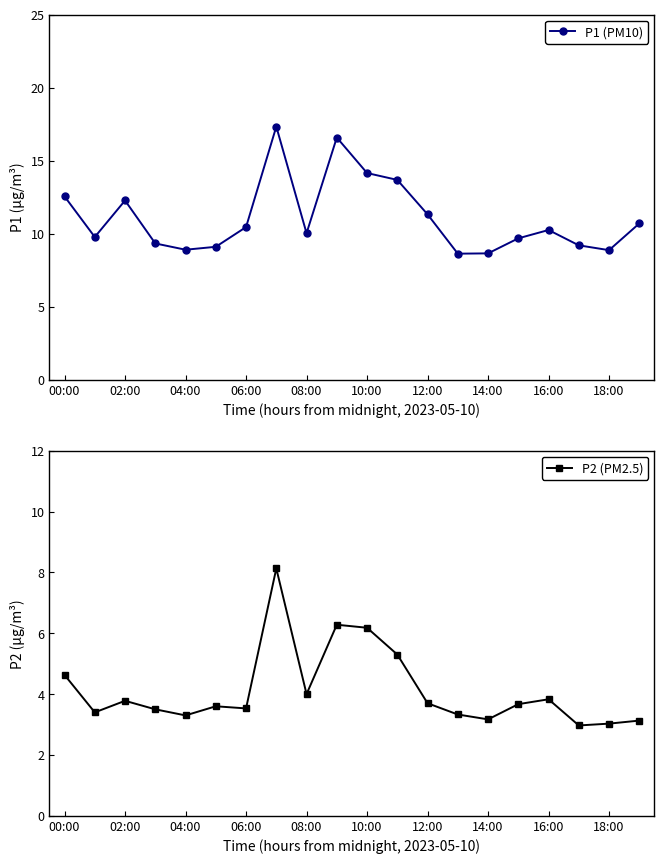

List the series in order of their overall mean, highest first.

P1 (PM10), P2 (PM2.5)